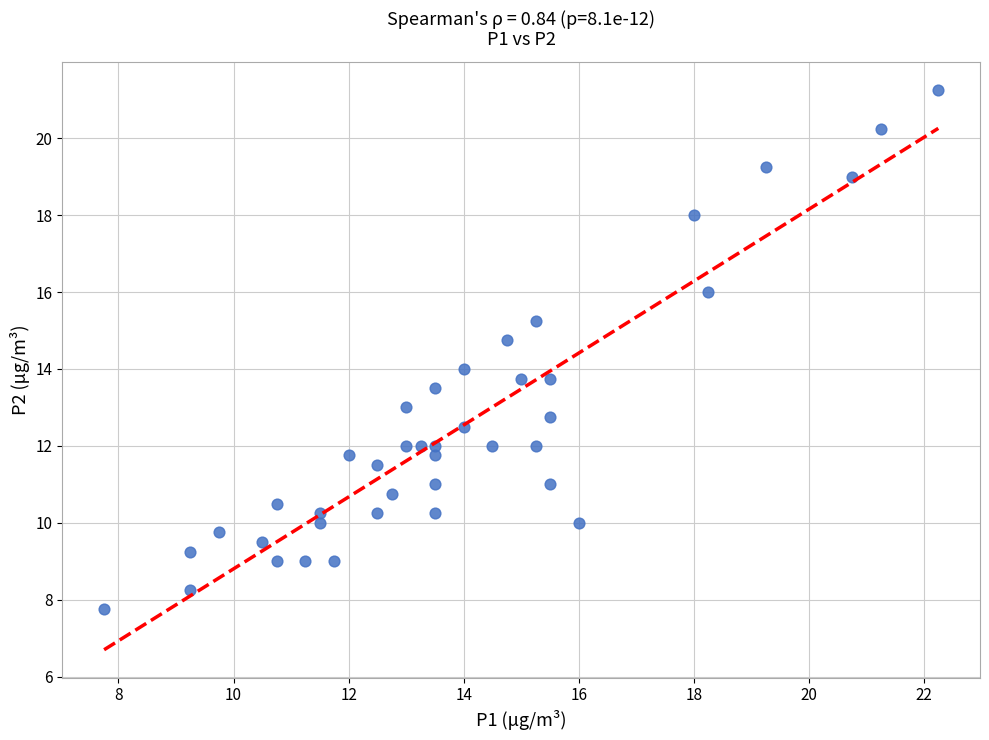

What is the range of X values (max minus min)?

14.5